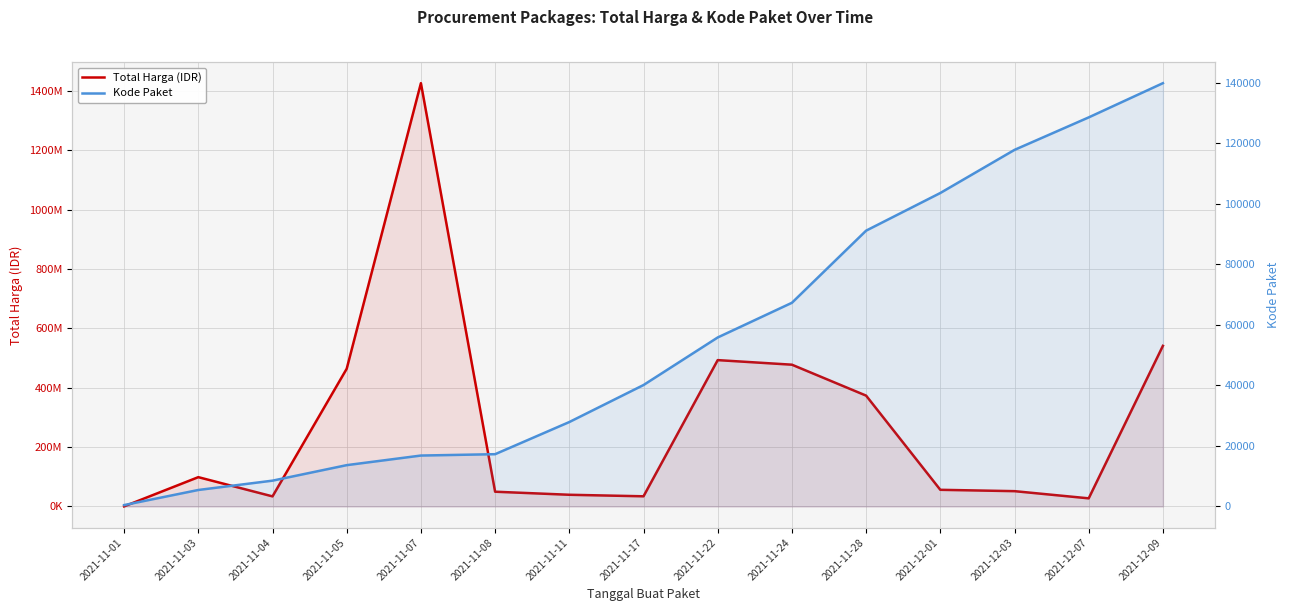

What is the total value across all series at 2021-11-22?

493055826